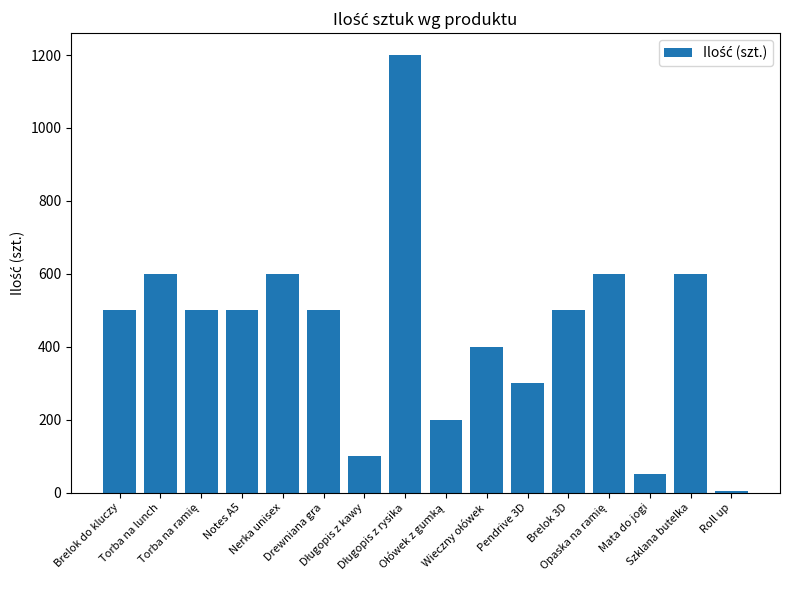

What is the label of the 16th bar from the left?

Roll up